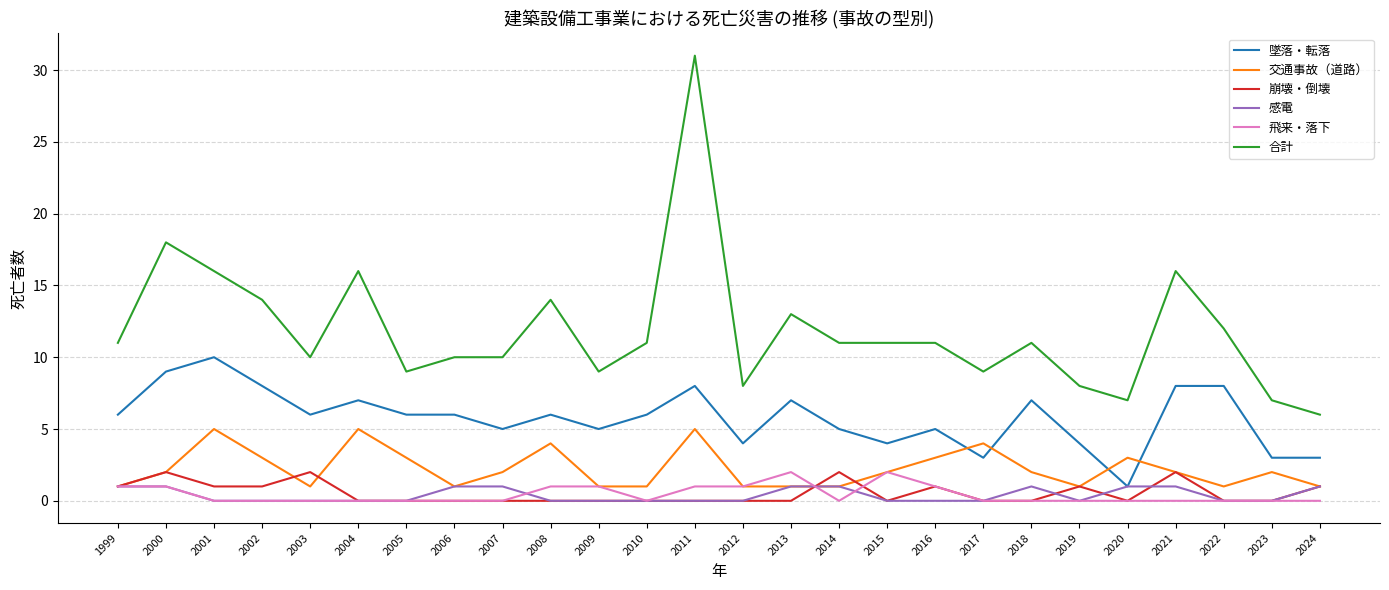

What is the maximum value shown in the chart?

31